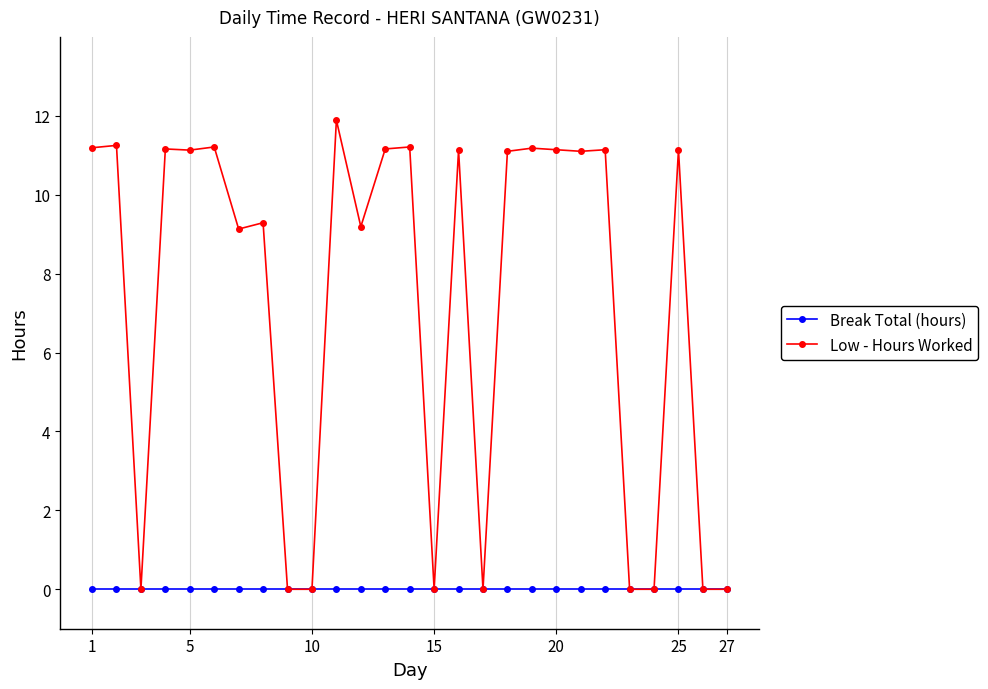

Which series has the largest range (max minus min)?

Low - Hours Worked